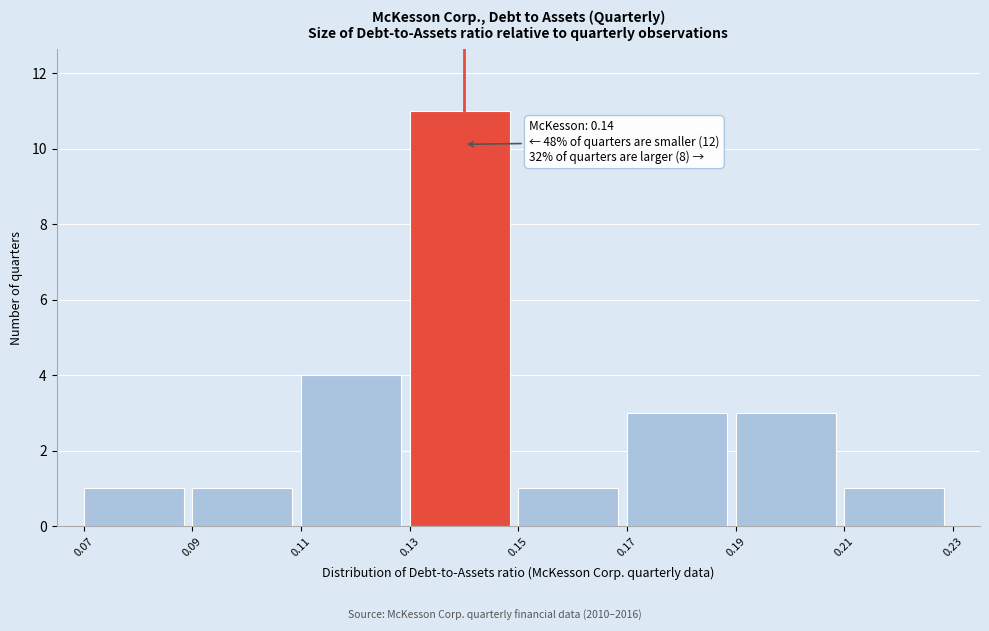

Which range on the x-axis has the tallest bar?

0.13 to 0.15